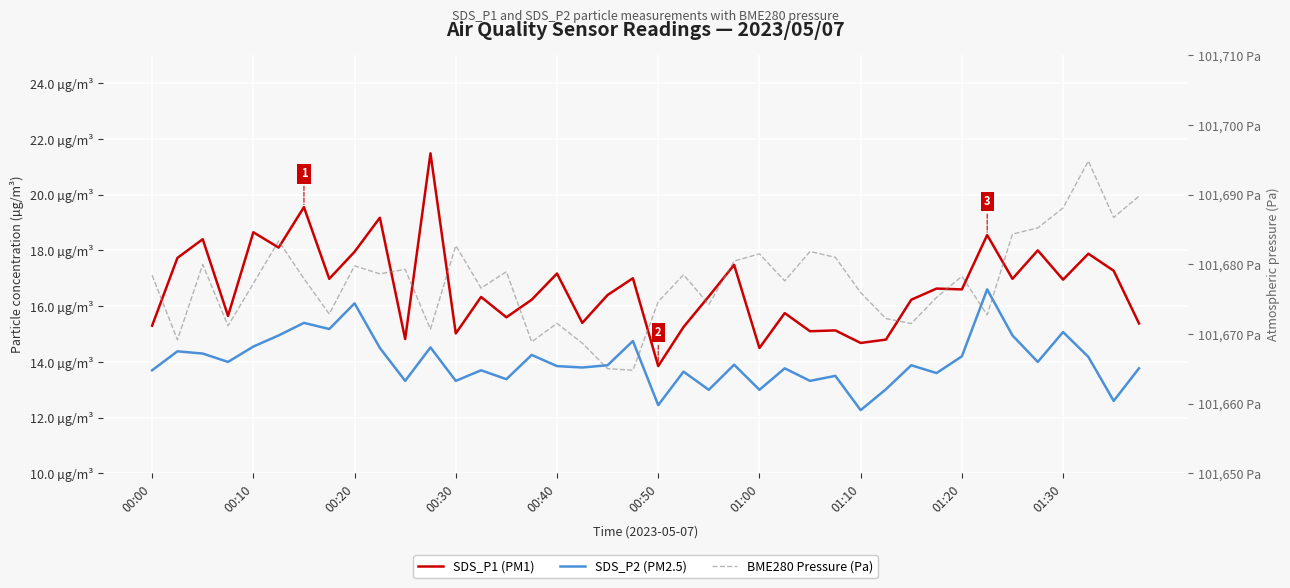

The SDS_P1 (PM1) series shows 5.5 at 27. True or false?

False